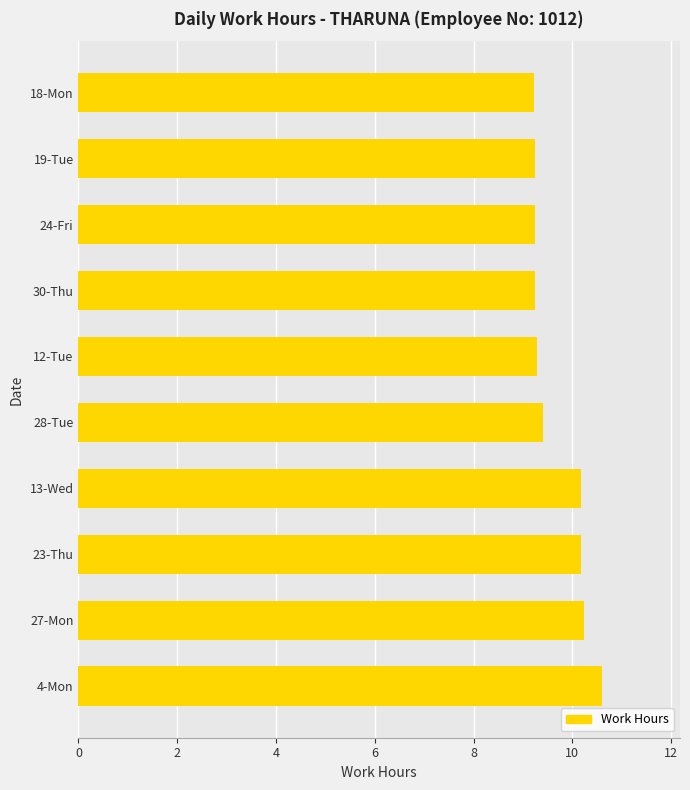

True or false: the data shows 2.3 at 18-Mon.

False